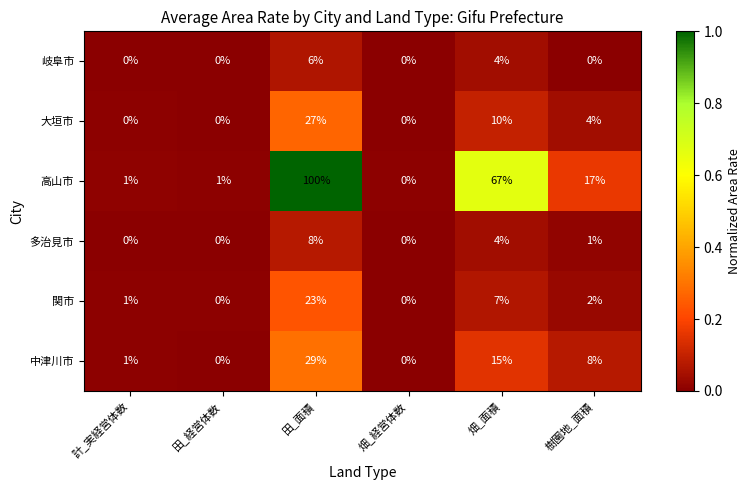

At which label does 中津川市 reach its peak?

田_面積